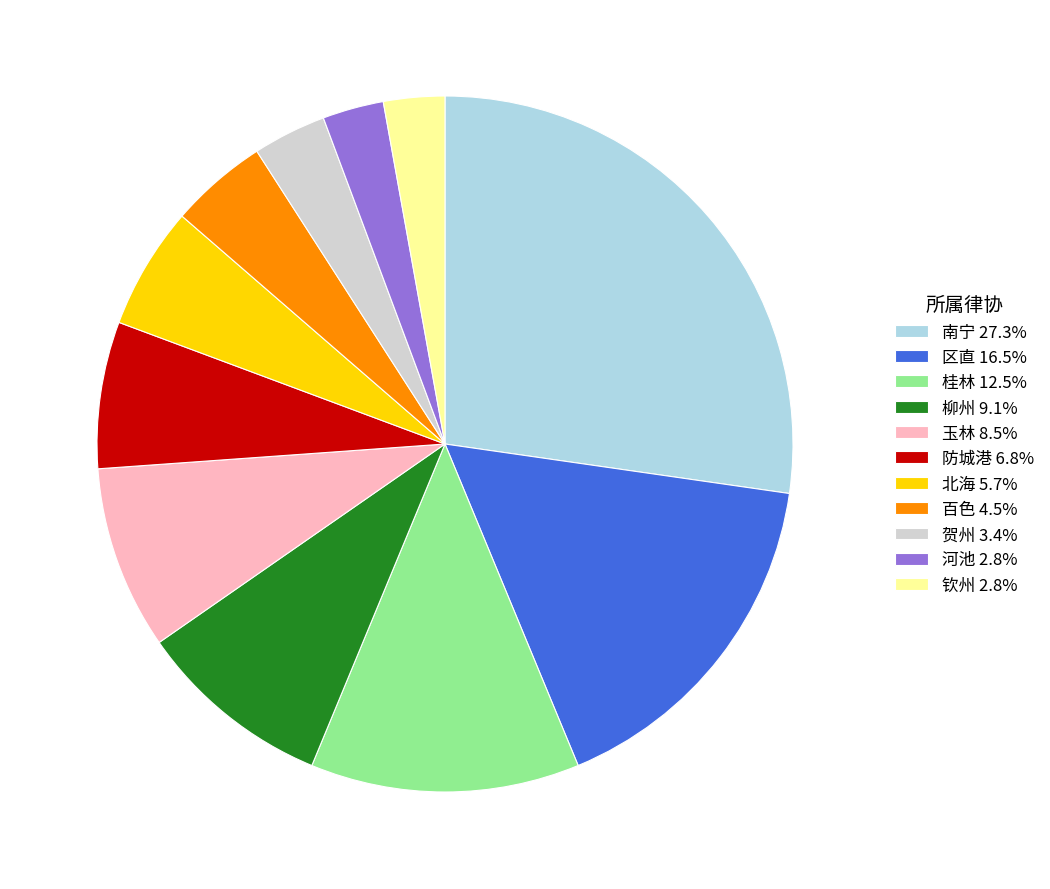

Is 防城港 6.8% the majority of the pie?

No